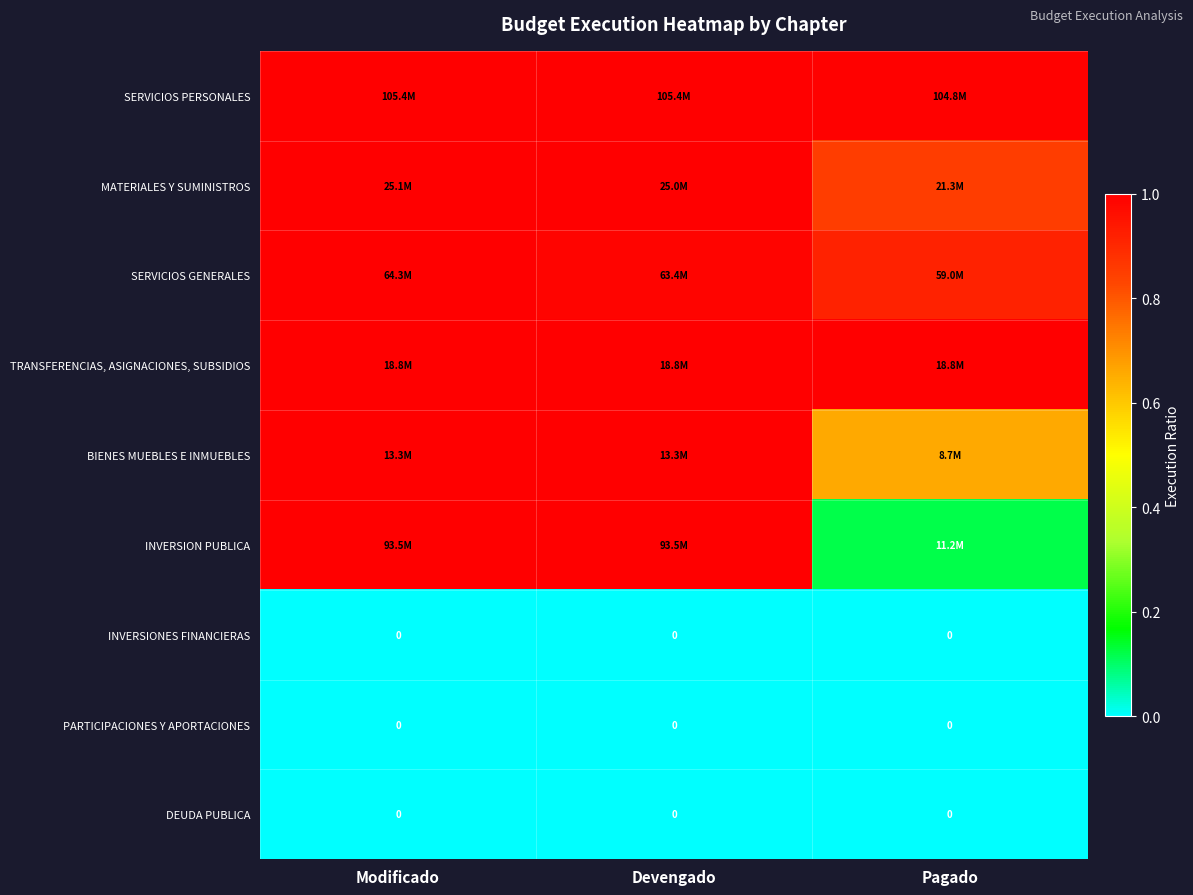

What is the sum of all MATERIALES Y SUMINISTROS values?

2.8